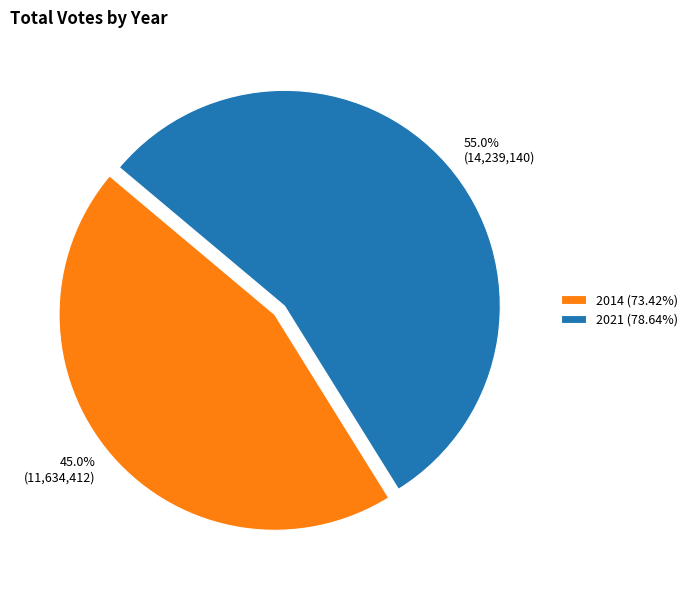

What percentage is the 2014 (73.42%) slice, to the nearest percent?

45%